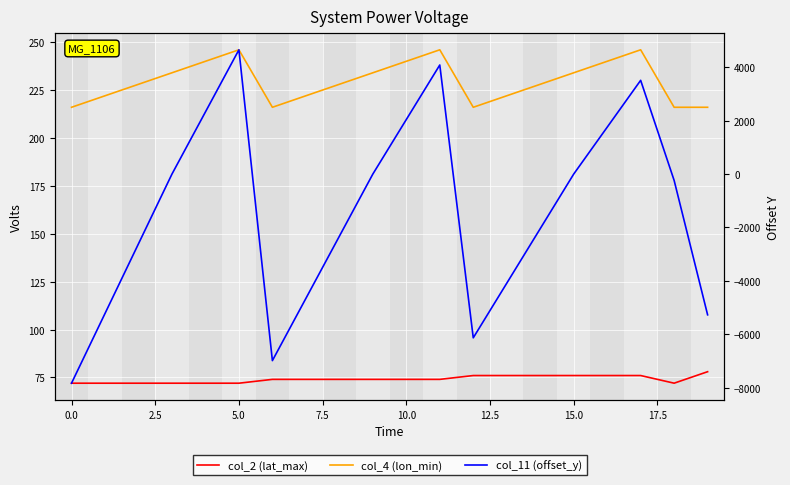

How many lines are shown in the chart?

3